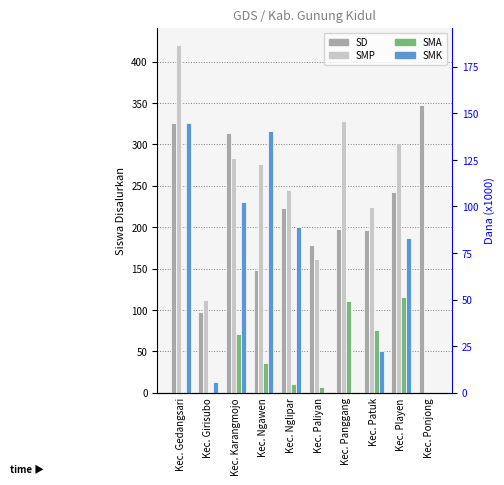

What is the difference between the maximum and minimum values in the SD series?

250